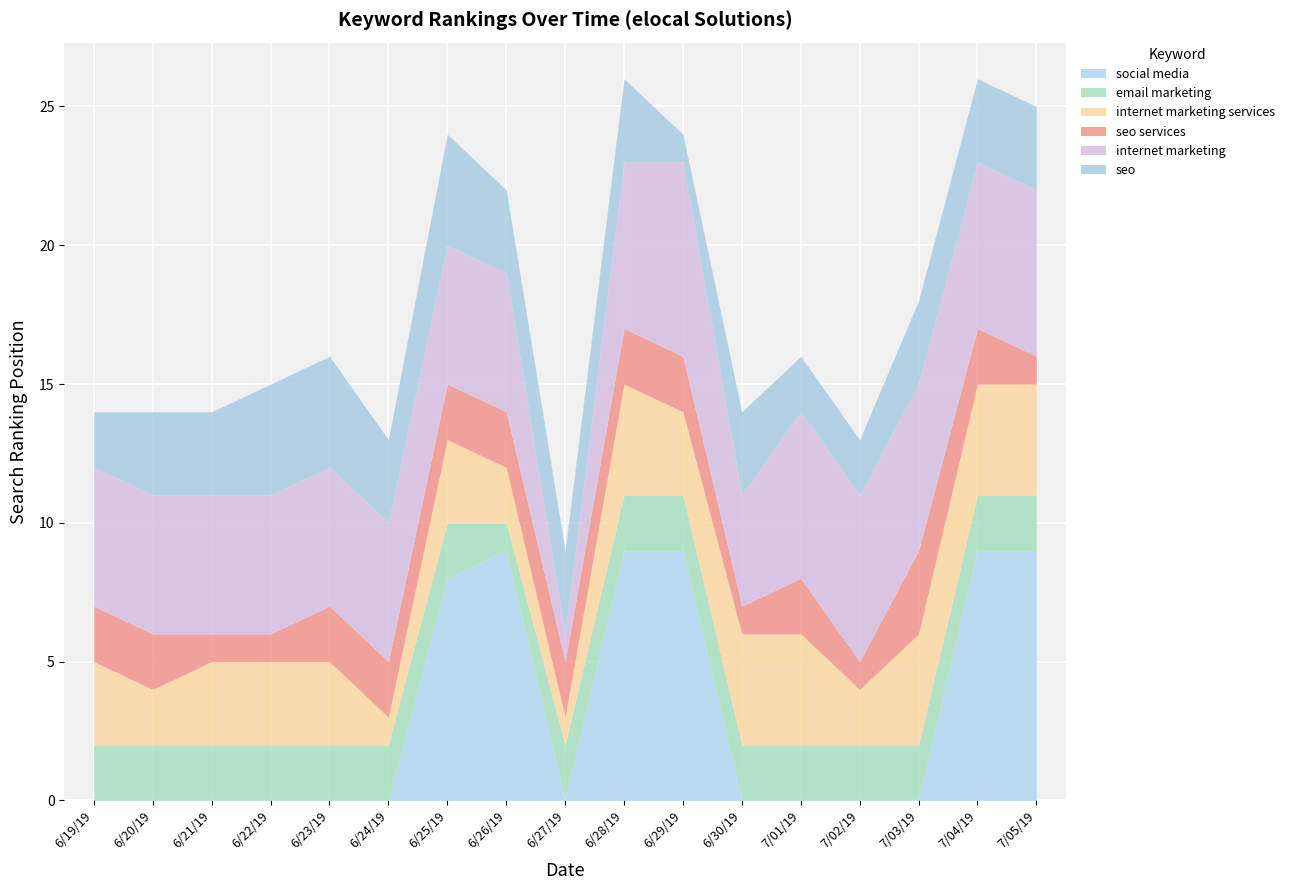

Which category has the highest value across all series?

6/26/19